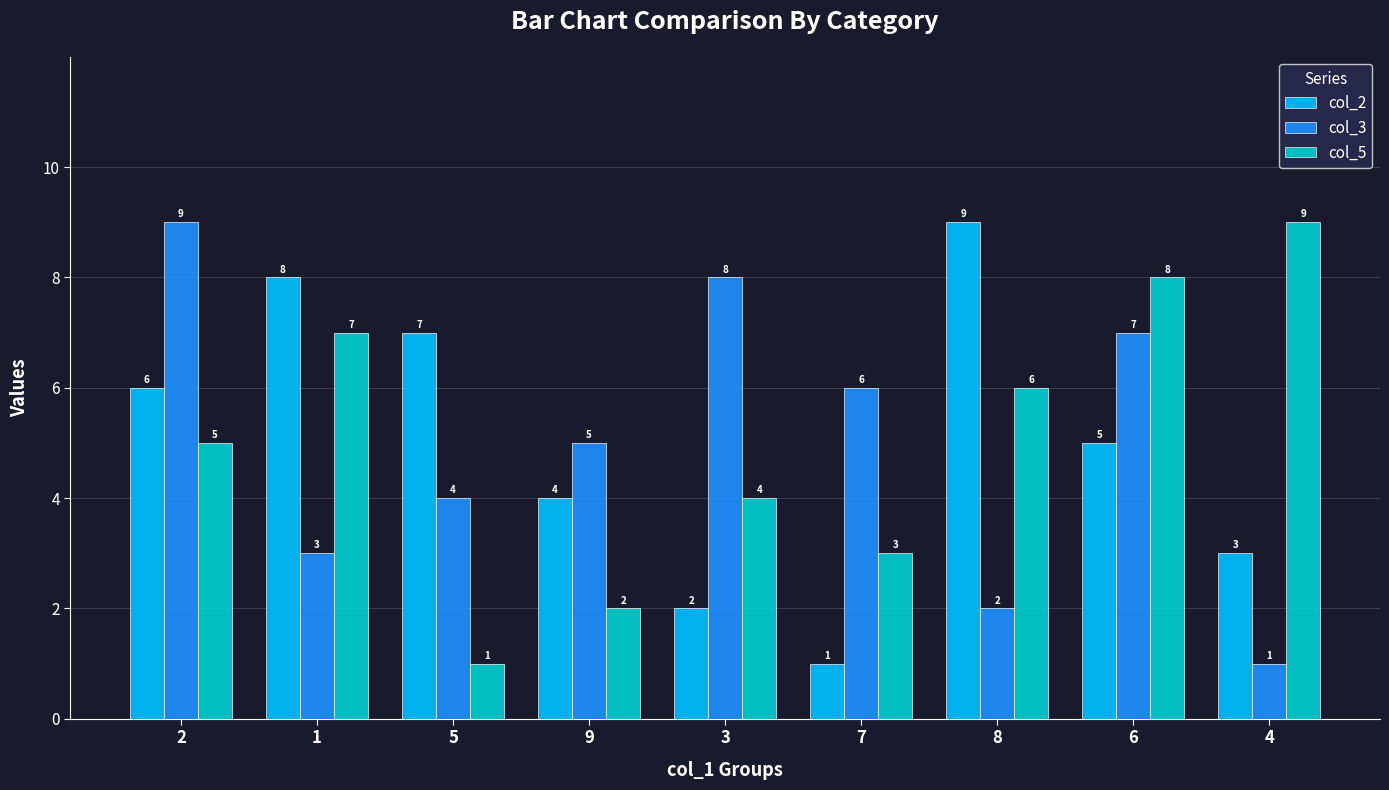

What is the spread (max minus min) of values at 9?

3